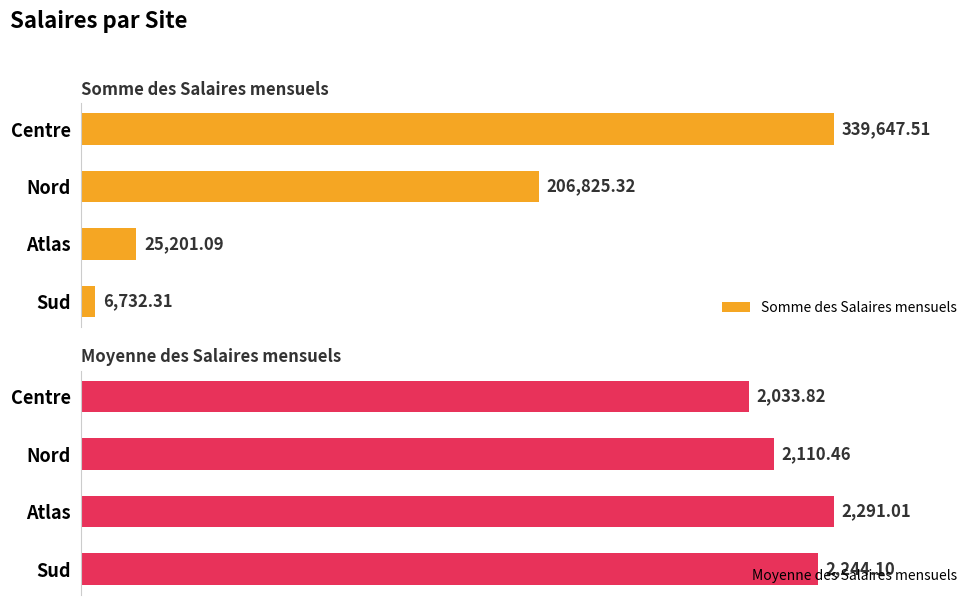

Which series has the largest range (max minus min)?

Somme des Salaires mensuels